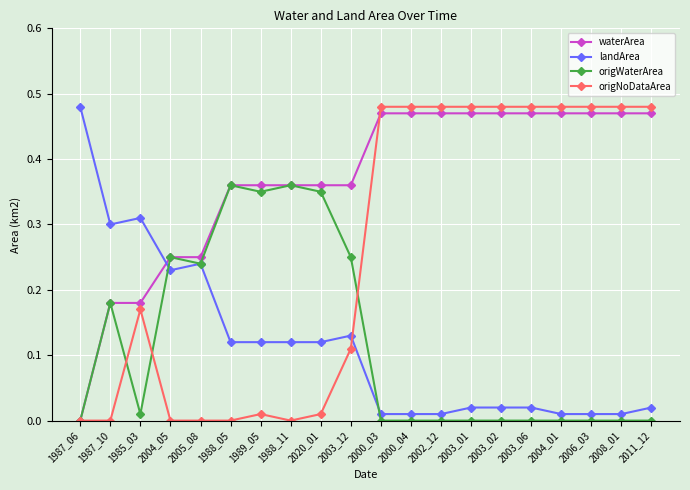

What are all the series names shown in the legend?

waterArea, landArea, origWaterArea, origNoDataArea